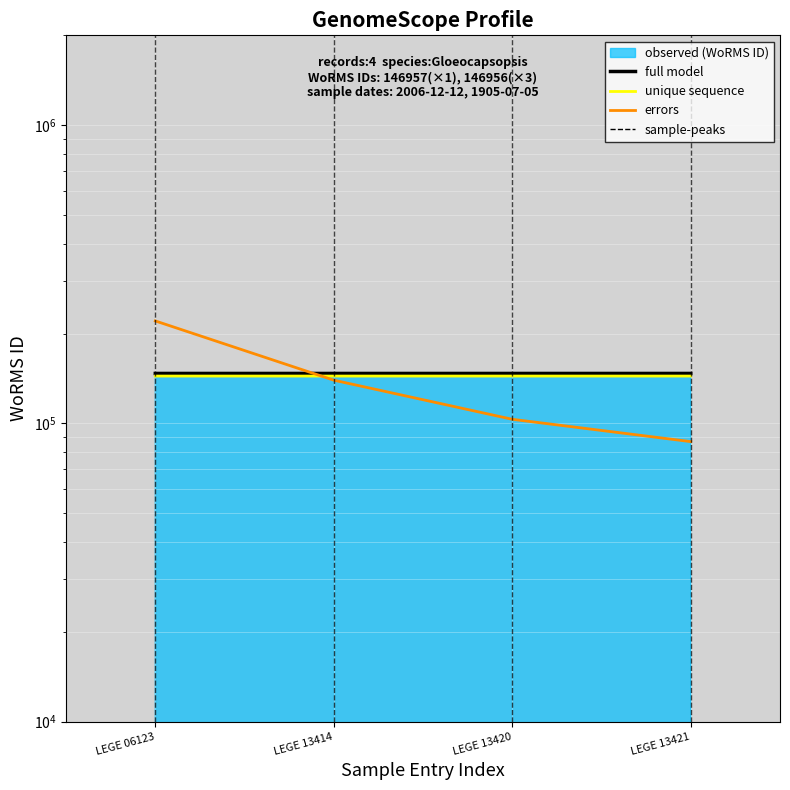

Rank the series at LEGE 13414 from highest to lowest value.

full model, unique sequence, errors